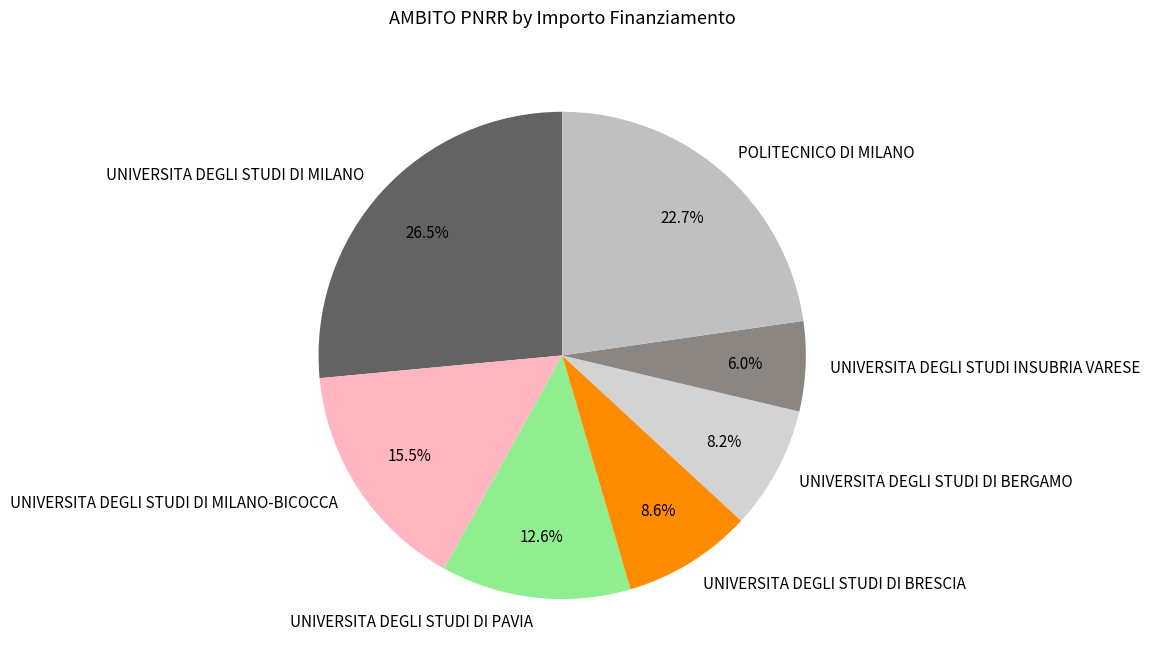

What is the ratio of the value at UNIVERSITA DEGLI STUDI DI MILANO-BICOCCA to the value at UNIVERSITA DEGLI STUDI DI BERGAMO?

1.9